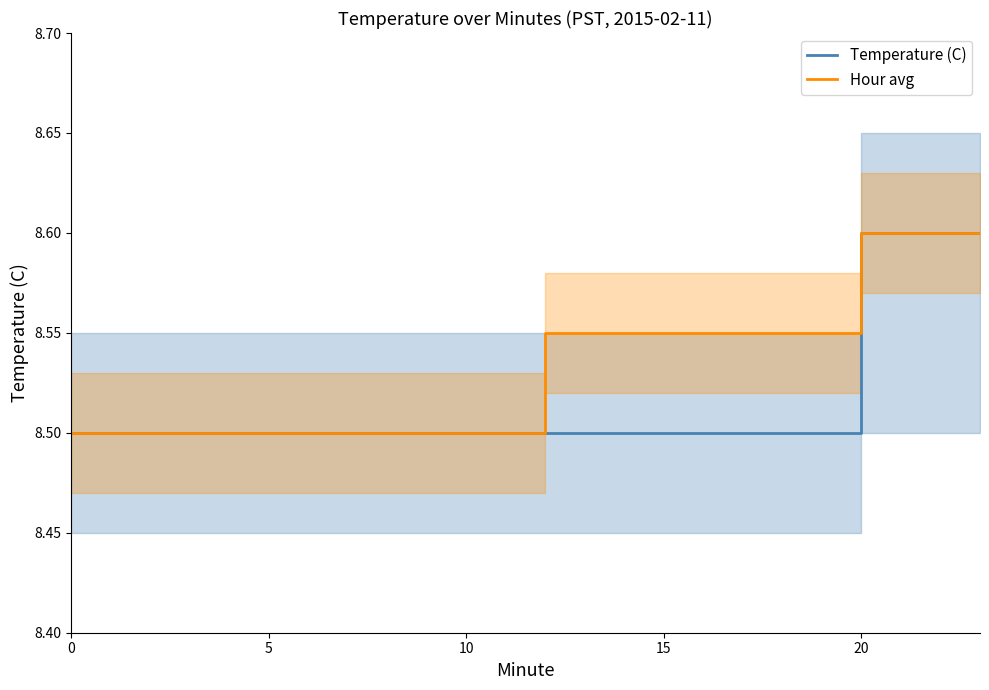

Reading right to left, extract all data points from this chart.

Temperature (C): 8.6	8.6	8.6	8.6	8.5	8.5	8.5	8.5	8.5	8.5	8.5	8.5	8.5	8.5	8.5	8.5	8.5	8.5	8.5	8.5	8.5	8.5	8.5	8.5
Hour avg: 8.6	8.6	8.6	8.6	8.6	8.6	8.6	8.6	8.6	8.6	8.6	8.6	8.5	8.5	8.5	8.5	8.5	8.5	8.5	8.5	8.5	8.5	8.5	8.5